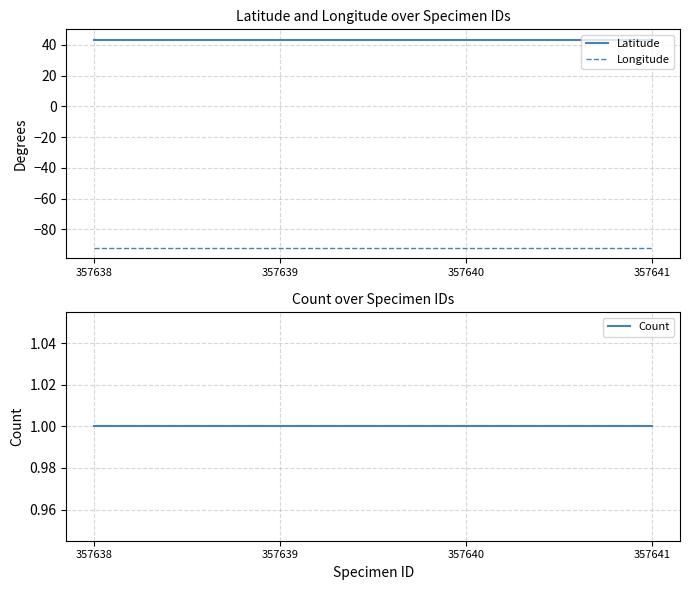

True or false: Latitude has a value of 43.3 at 357638.

True